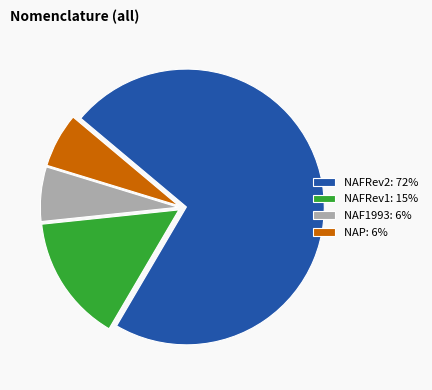

Is it true that NAFRev2 is 67% of the pie?

False